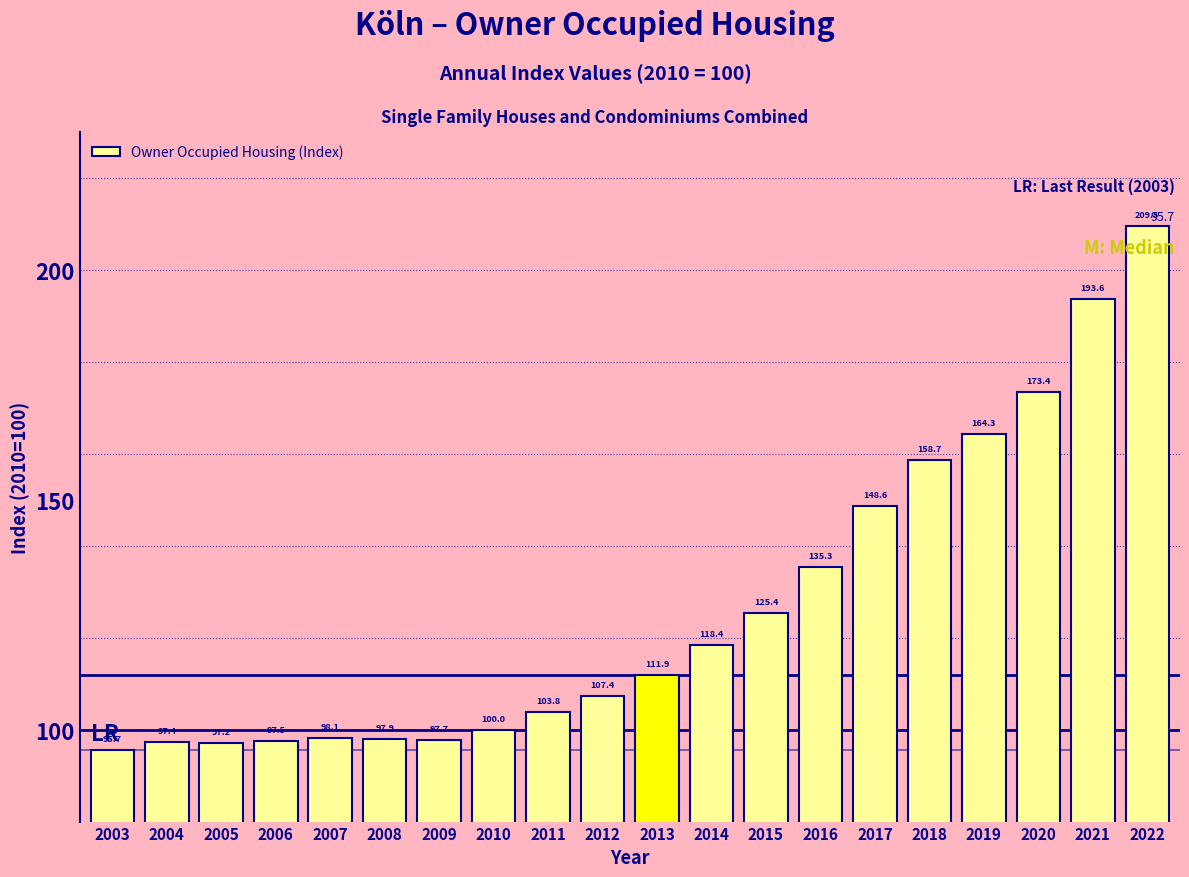

Reading right to left, what are all the values shown in this chart?

2022=209.5	2021=193.6	2020=173.4	2019=164.3	2018=158.7	2017=148.6	2016=135.3	2015=125.4	2014=118.4	2013=111.9	2012=107.4	2011=103.8	2010=100.0	2009=97.7	2008=97.9	2007=98.1	2006=97.5	2005=97.2	2004=97.4	2003=95.7